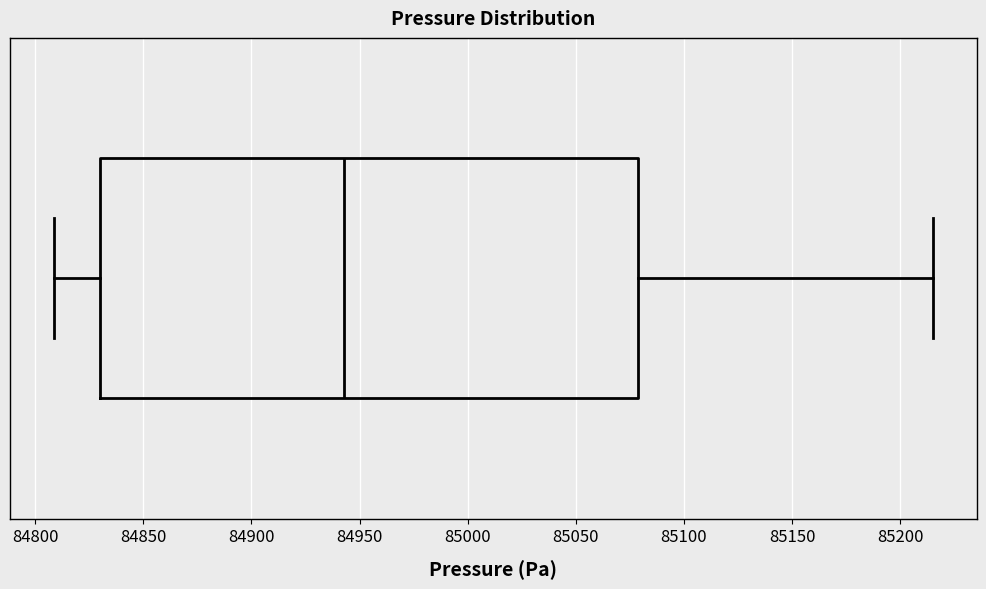

Where does the left whisker of the box end on the x-axis? The values are not printed on the chart, so give them approximately, as read against the axis.

84810